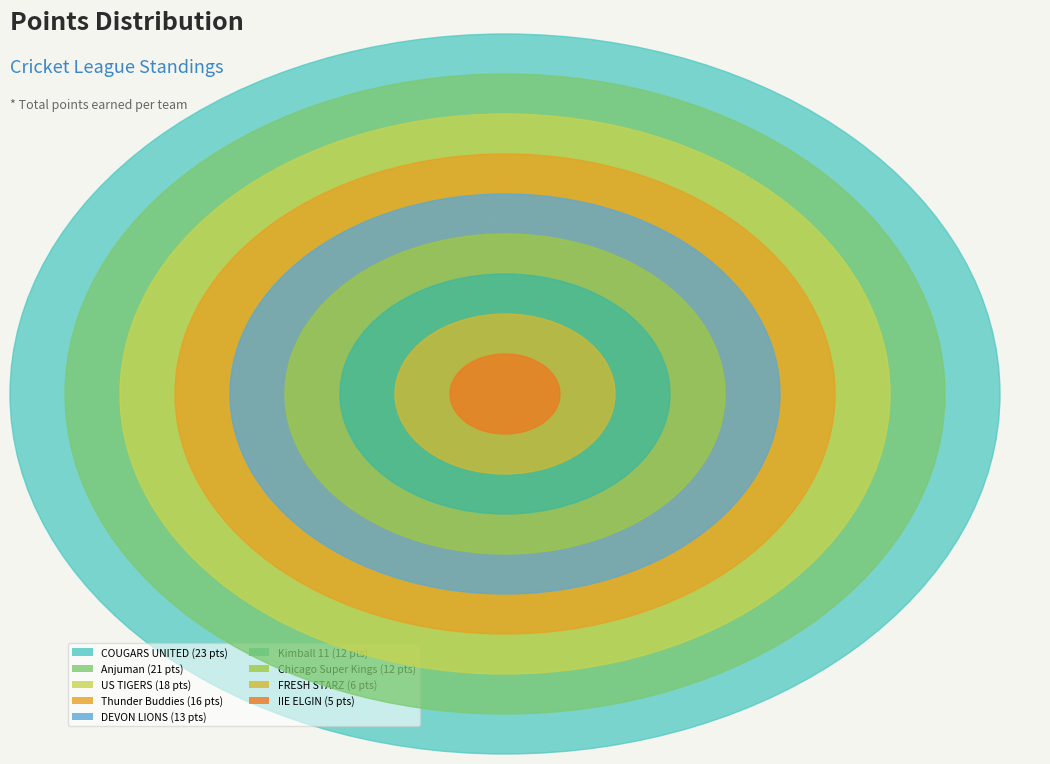

To the nearest percent, what portion does FRESH STARZ represent?

5%